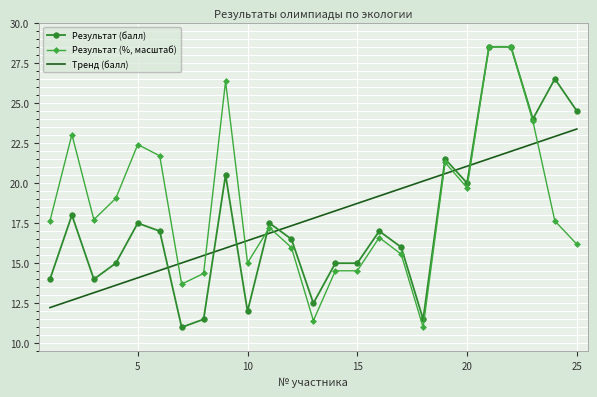

What is the average value of the Результат (балл) series?

17.8